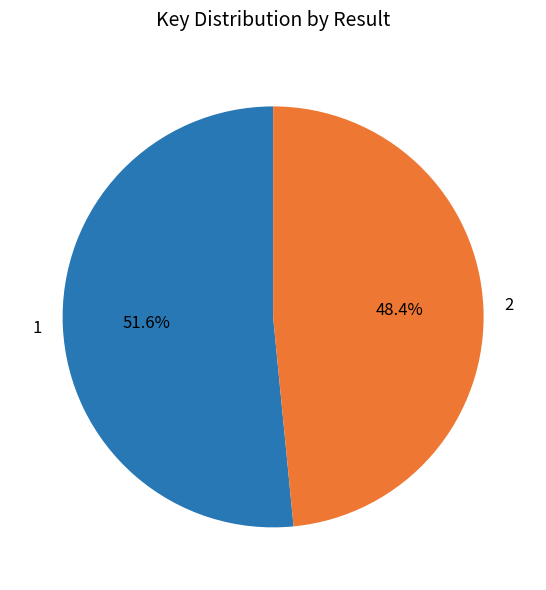

To the nearest percent, what is the difference between the largest and smallest slice percentages?

3%